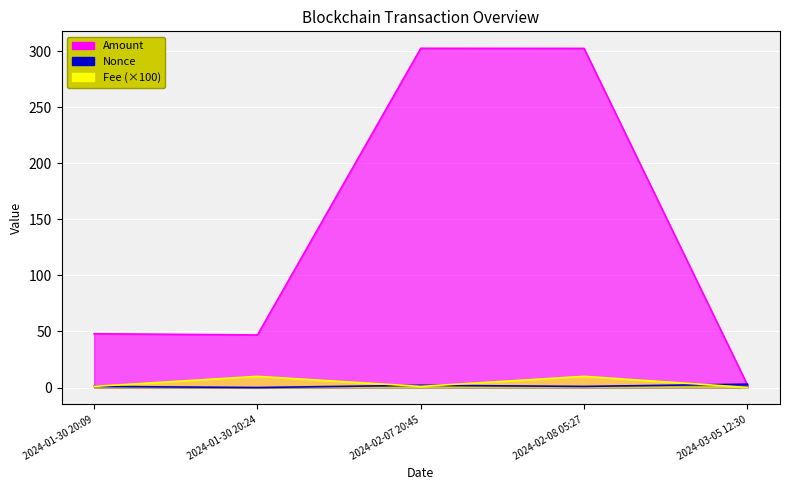

At which label is Amount closest to 152?

2024-01-30 20:09